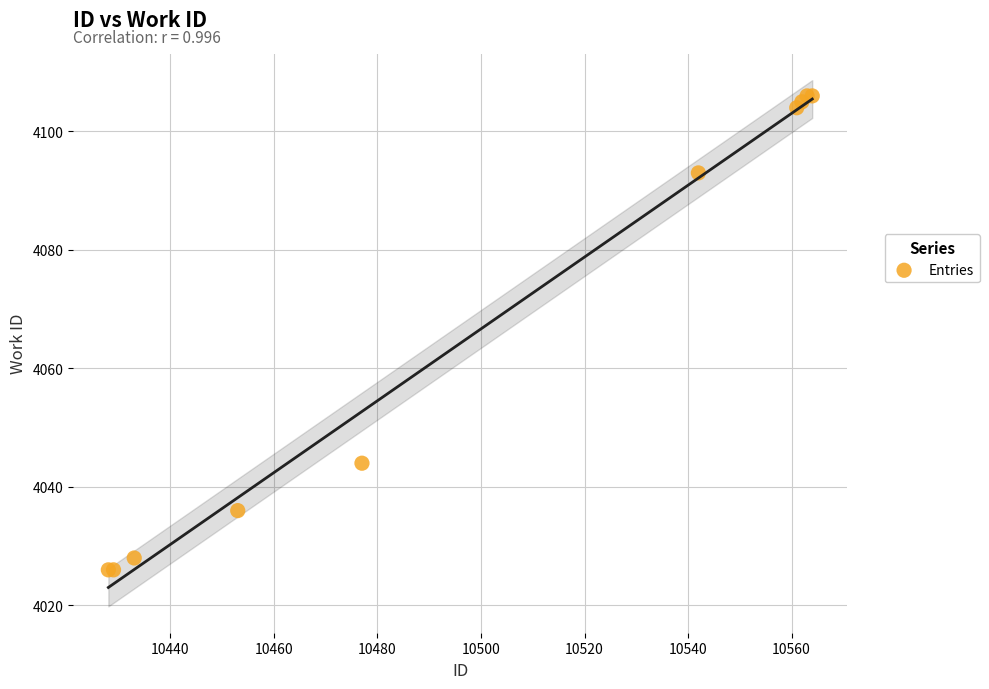

What Y value in the scatter plot is closest to 4066?

4044